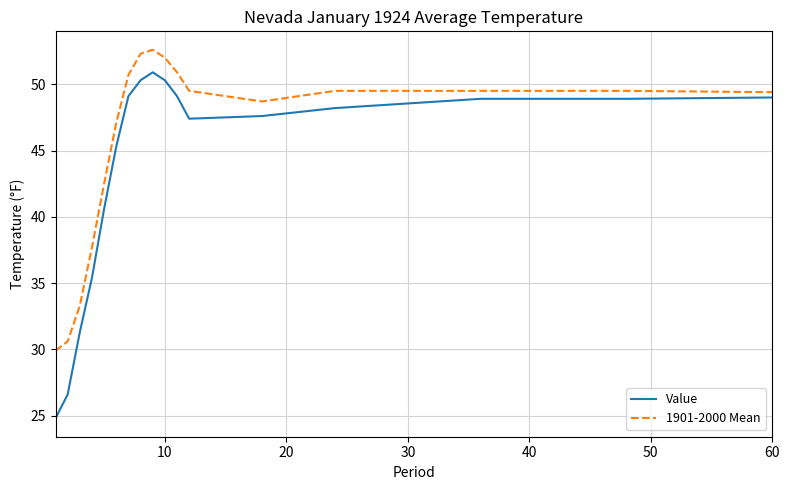

Rank the series by their average value, from lowest to highest.

Value, 1901-2000 Mean